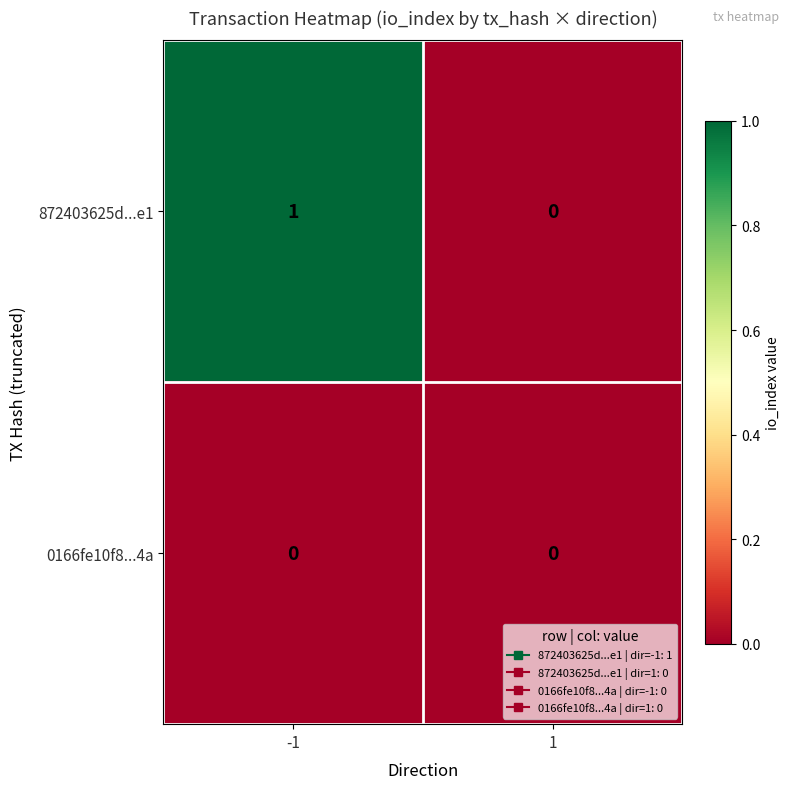

True or false: 0166fe10f8...4a has a value of 0 at 1.

True